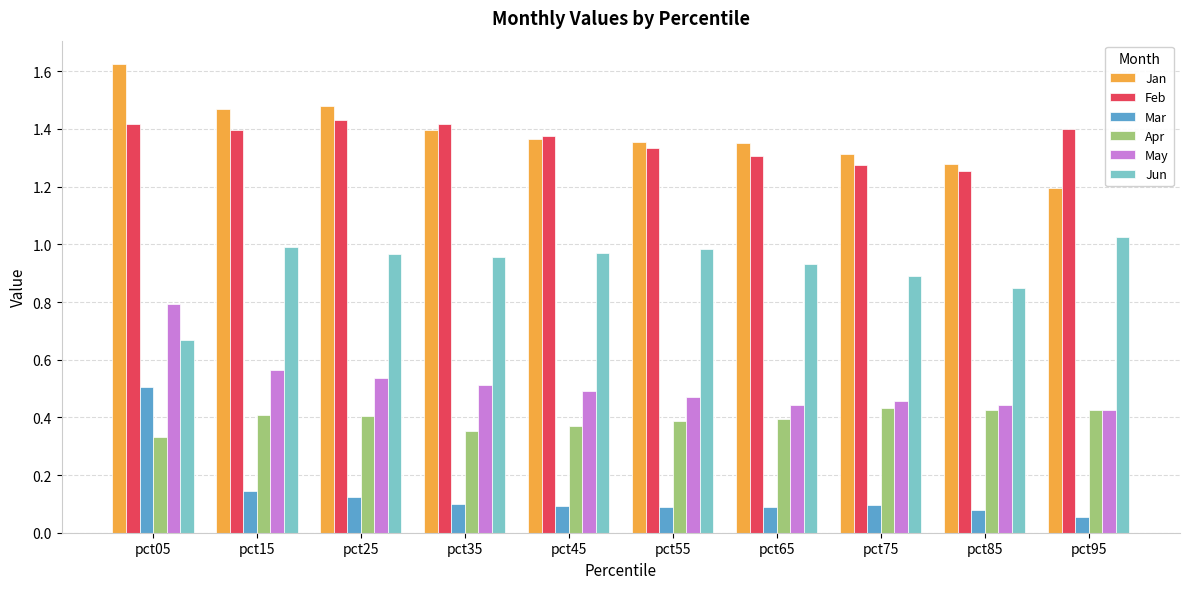

The Jun series shows 0.9 at pct75. True or false?

True